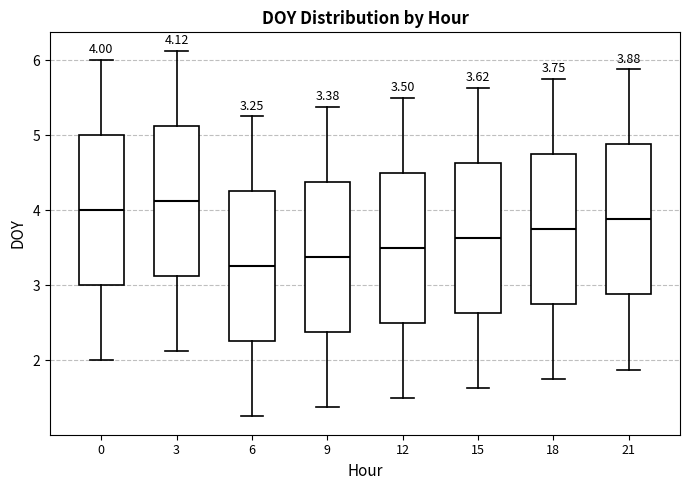

Which box has the lowest median line?

6